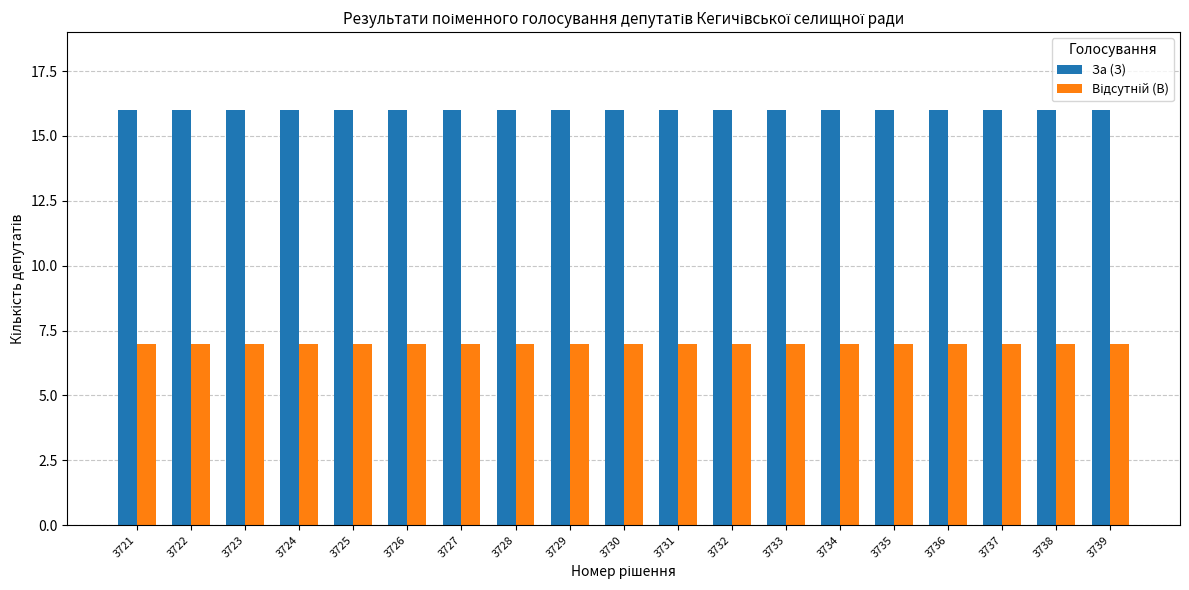

What is the spread (max minus min) of values at 3725?

9